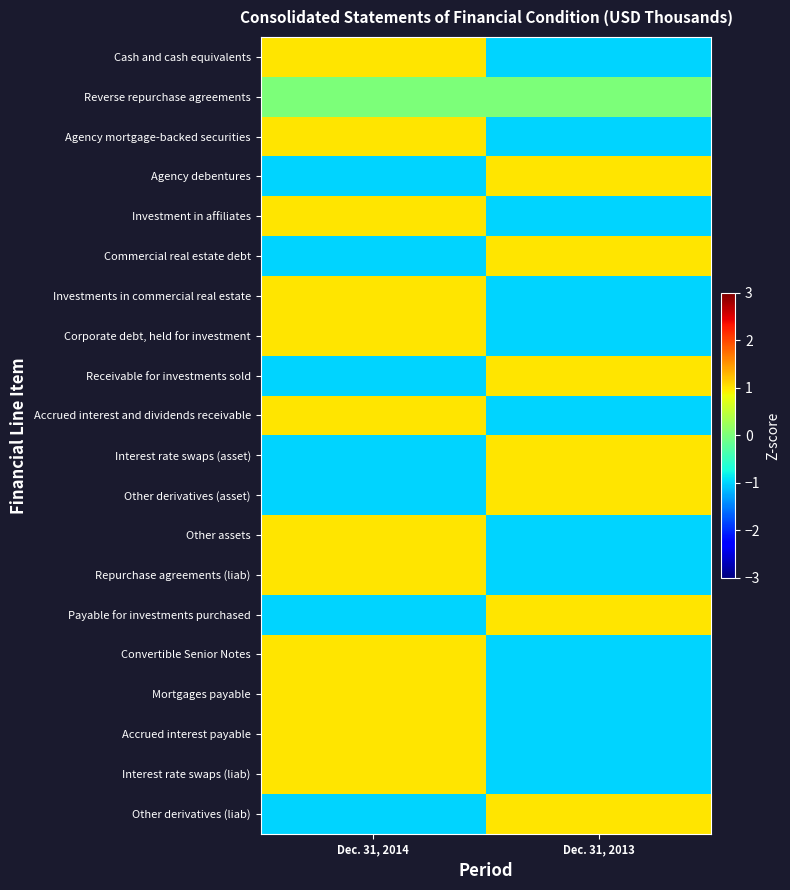

List the series in order of their peak value, highest first.

Cash and cash equivalents, Agency mortgage-backed securities, Agency debentures, Investment in affiliates, Commercial real estate debt, Investments in commercial real estate, Corporate debt, held for investment, Receivable for investments sold, Accrued interest and dividends receivable, Interest rate swaps (asset), Other derivatives (asset), Other assets, Repurchase agreements (liab), Payable for investments purchased, Convertible Senior Notes, Mortgages payable, Accrued interest payable, Interest rate swaps (liab), Other derivatives (liab), Reverse repurchase agreements